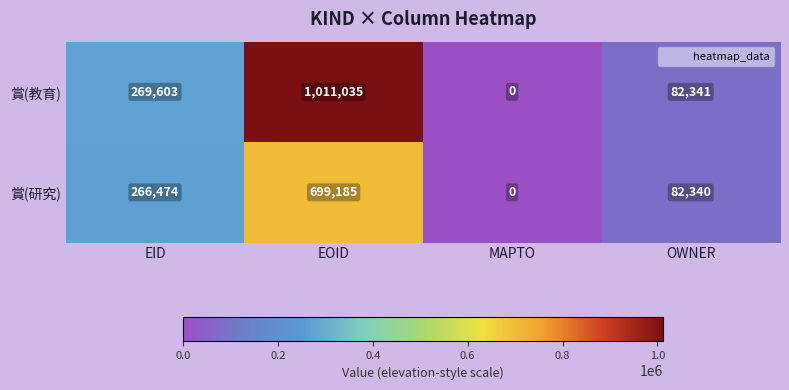

At which label does 賞(研究) reach its peak?

EOID